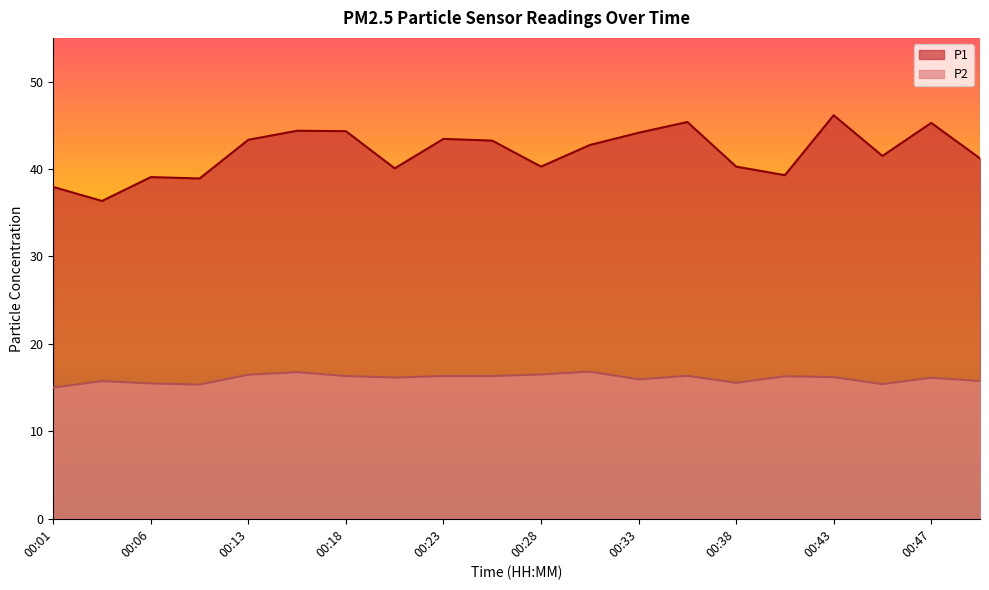

True or false: P2 has a value of 9.9 at 00:18.

False